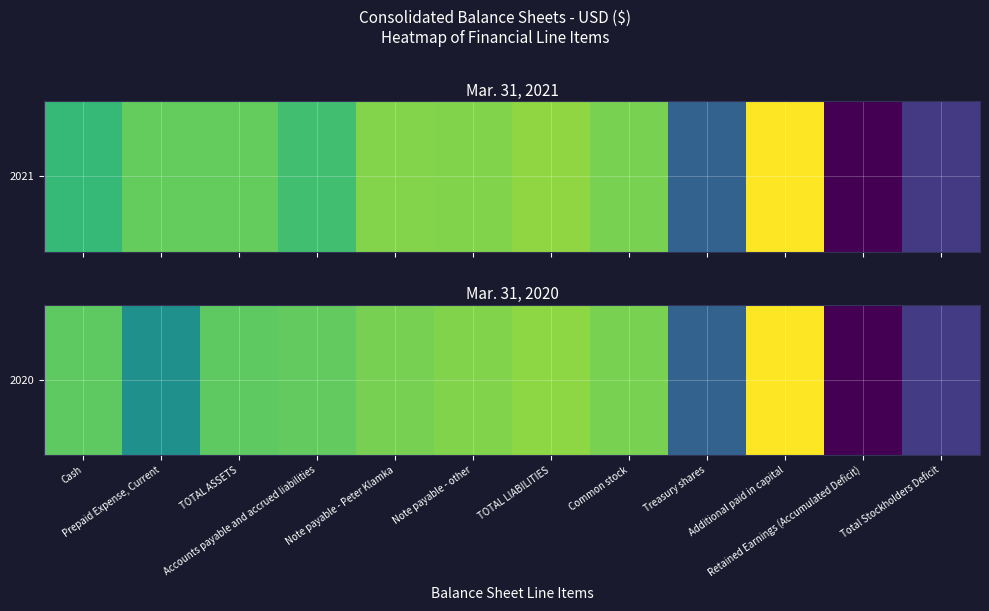

Reading left to right, extract all data points from this chart.

Cash=3.5	Prepaid Expense, Current=0.0	TOTAL ASSETS=3.5	Accounts payable and accrued liabilities=3.6	Note payable - Peter Klamka=4.1	Note payable - other=4.3	TOTAL LIABILITIES=4.6	Common stock=4.1	Treasury shares=-2.5	Additional paid in capital=6.9	Retained Earnings (Accumulated Deficit)=-6.9	Total Stockholders Deficit=-4.5